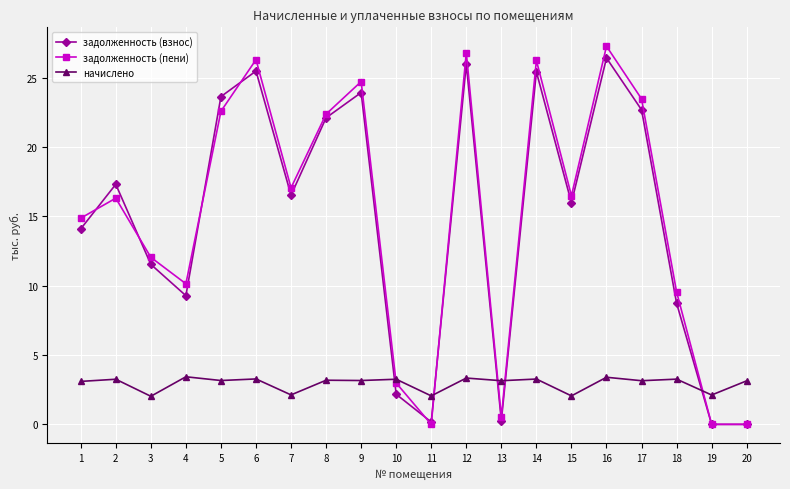

At how many categories does at least one series exceed 18?

8